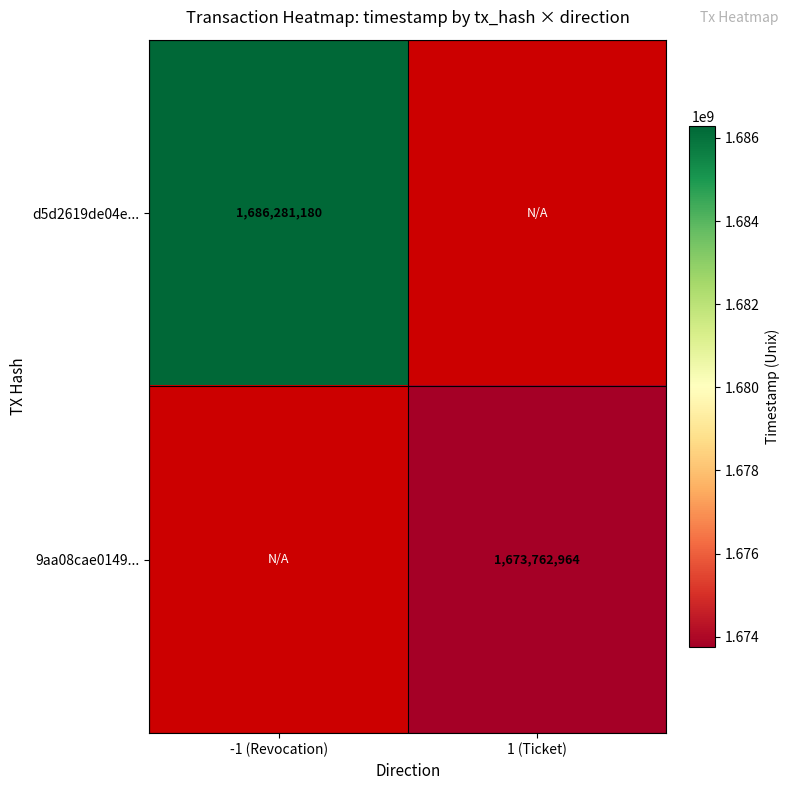

Is it true that d5d2619de04e... equals 1128868405 at -1 (Revocation)?

False